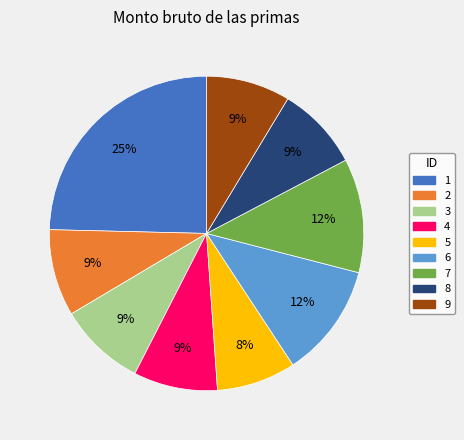

To the nearest percent, what is the combined percentage of 1 and 9?

33%